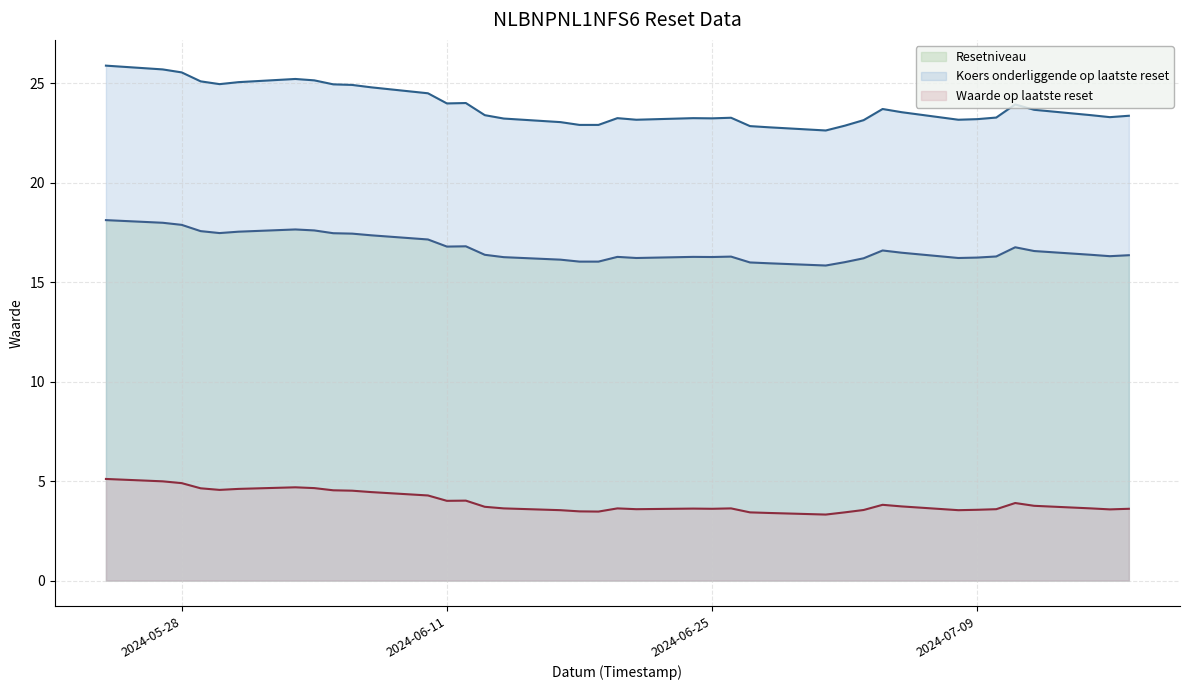

True or false: Waarde op laatste reset and Resetniveau intersect in this chart.

False